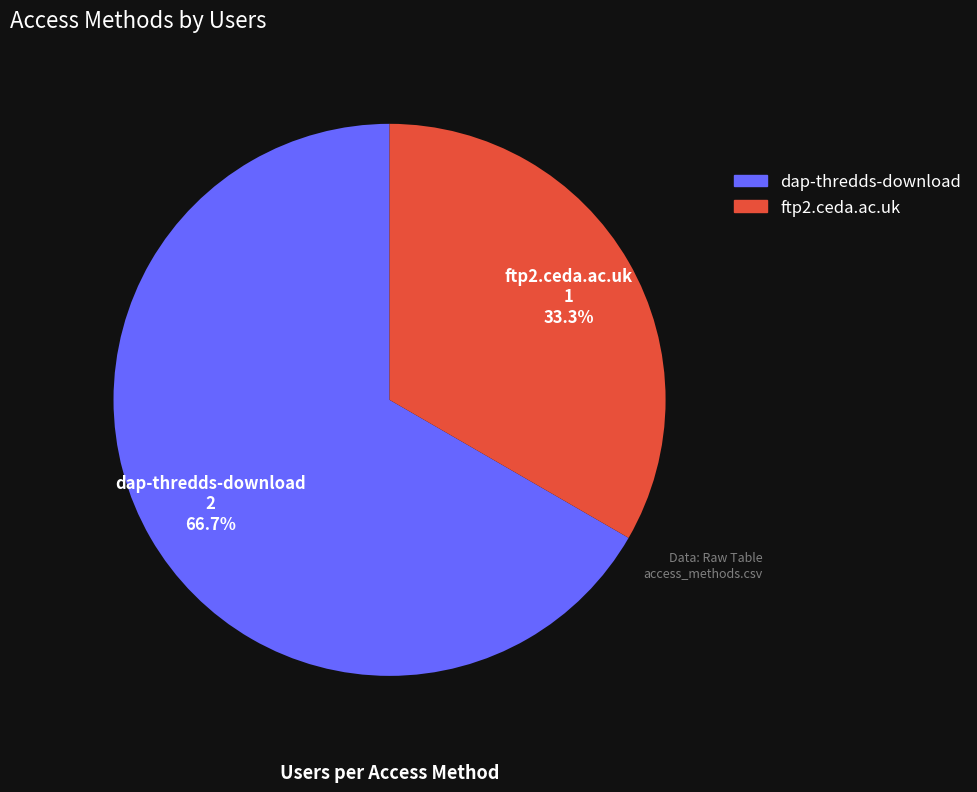

What percentage is the dap-thredds-download slice, to the nearest percent?

67%